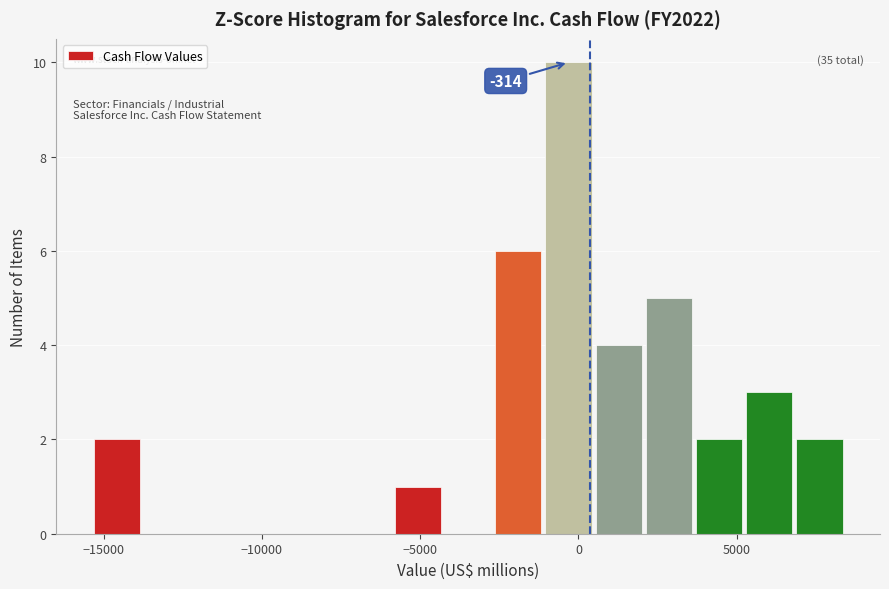

Read against the x-axis, roughly where is the centre of the tallest bar?

-500